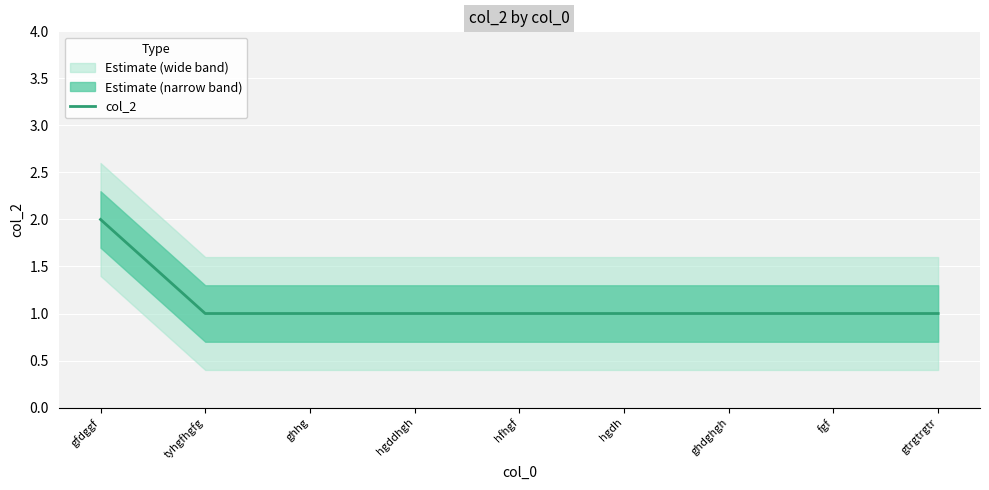

What is the value of the 2nd point from the left?

1